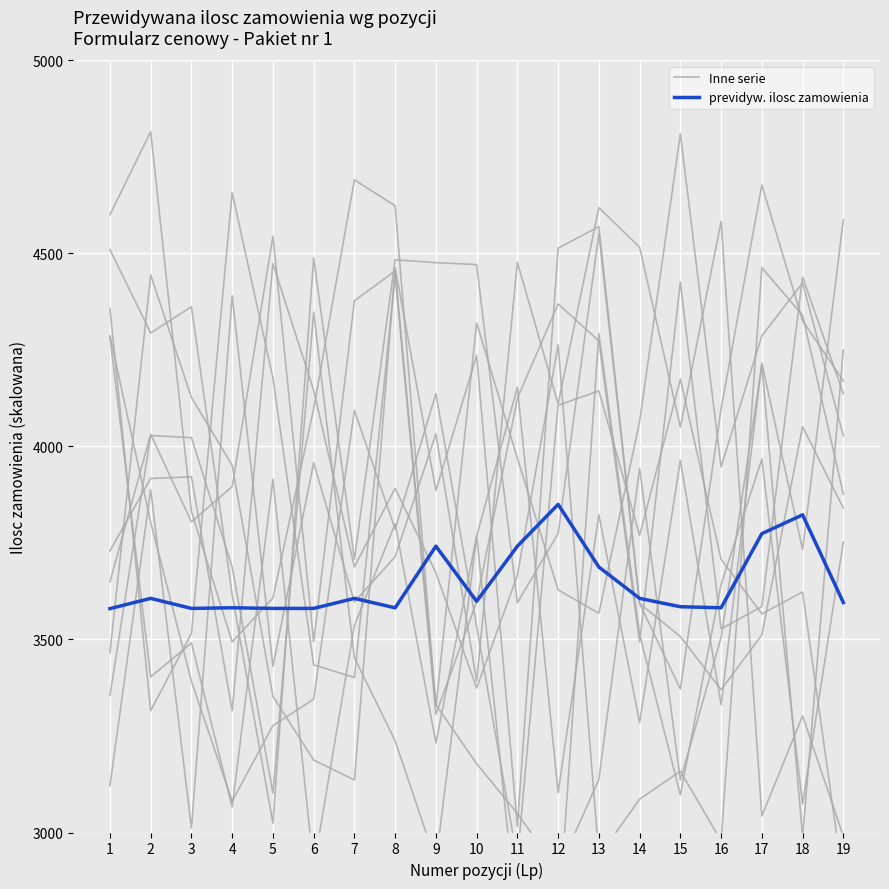

How many categories are shown in the chart?

19